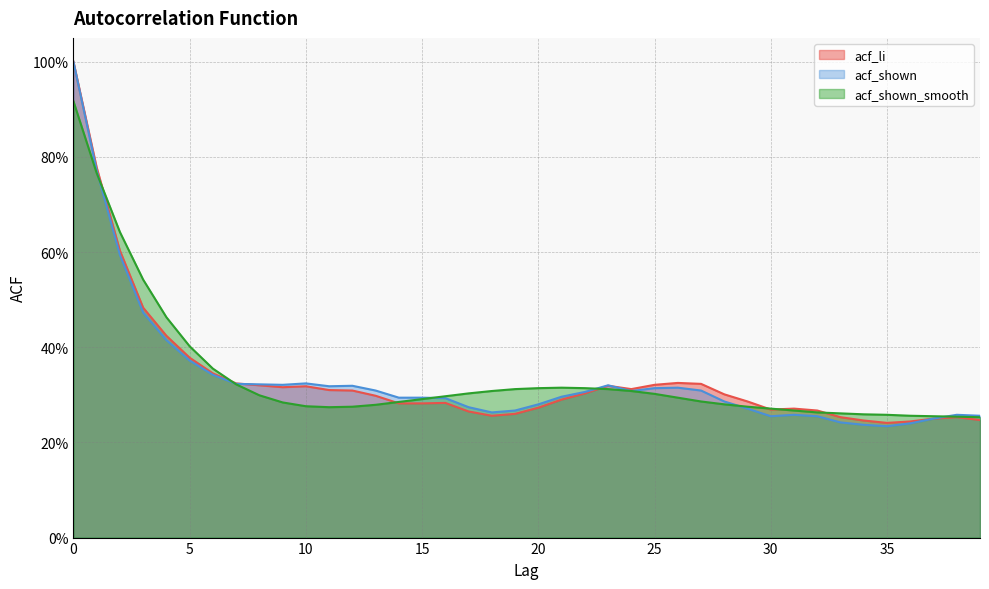

What is the average value of the acf_shown_smooth series?

0.3